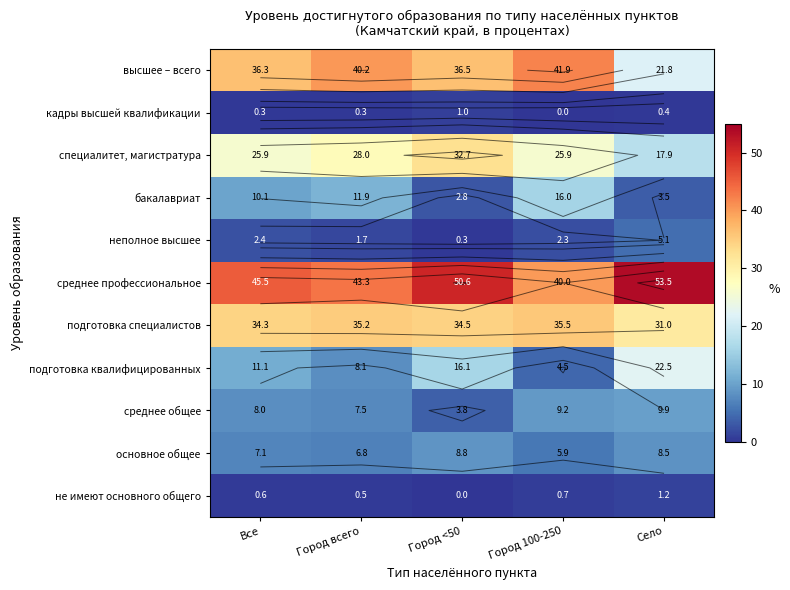

Rank the categories by не имеют основного общего value from lowest to highest.

Город <50, Город всего, Все, Город 100-250, Село